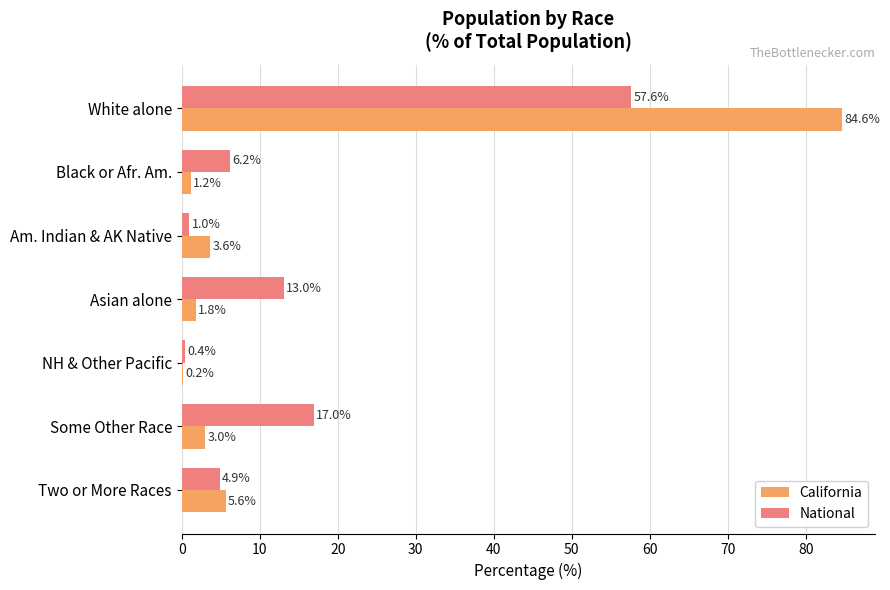

At which category is the sum across all series the highest?

White alone